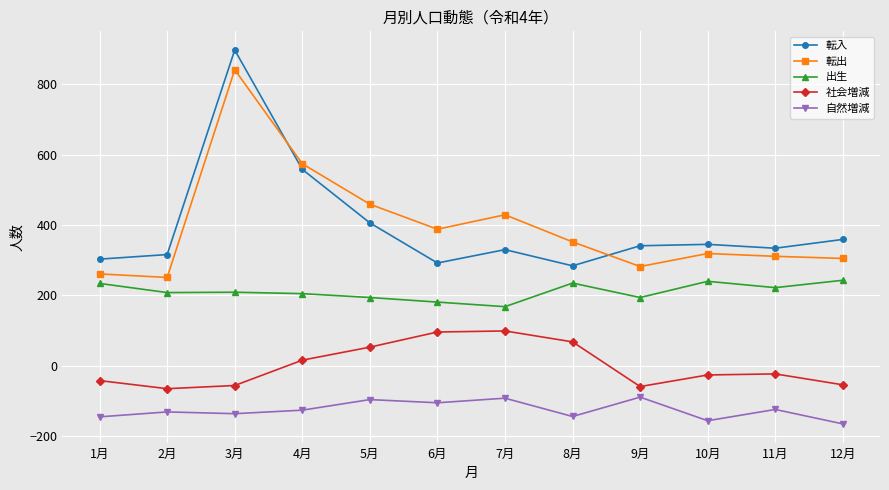

At how many categories does at least one series exceed -58?

12